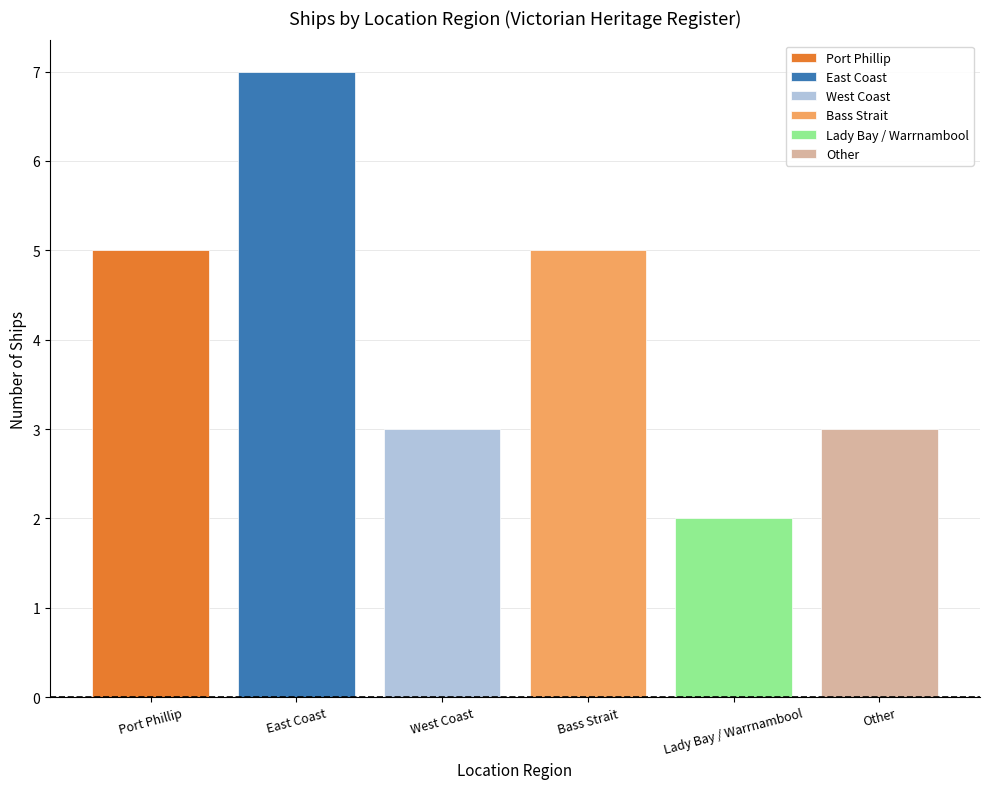

Reading left to right, list all the values displayed in this chart.

5	7	3	5	2	3